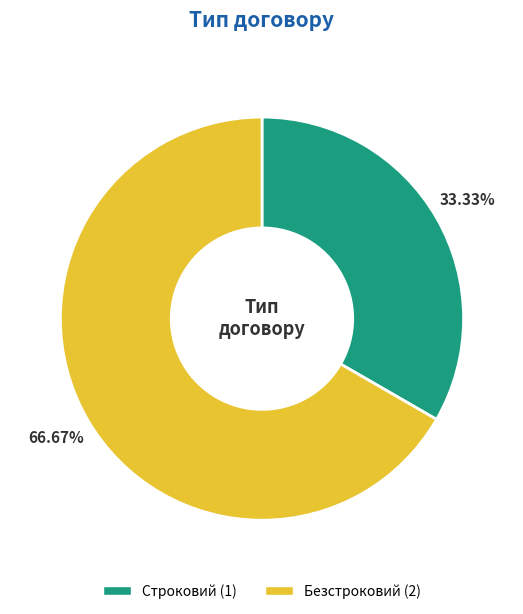

Which slice is the largest?

Безстроковий